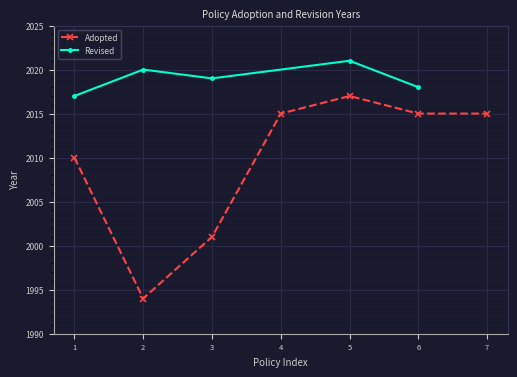

At which label does Adopted reach its peak?

5